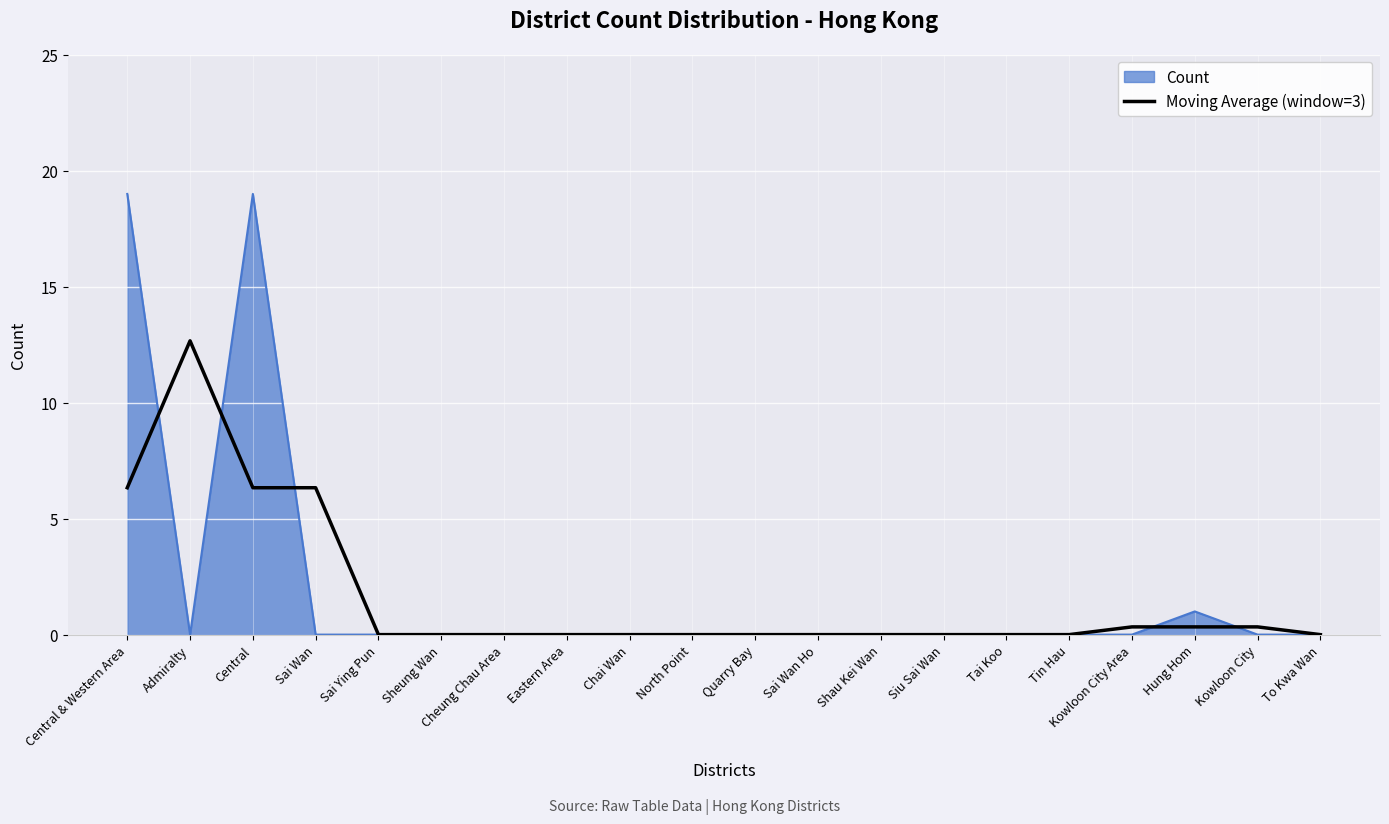

List the series in order of their peak value, lowest first.

Moving Average (window=3), Count